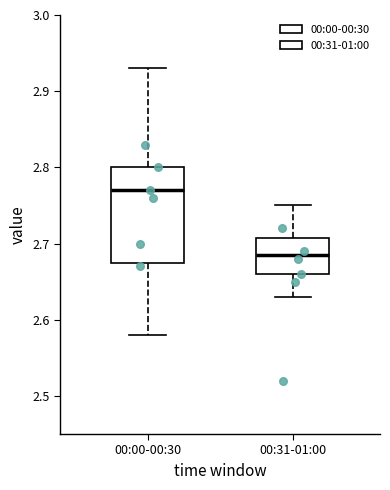

Reading left to right, transcribe this box plot: for each box, give where its median line is, the range the box spans, and where its two whiskers end, as read against the y-axis. The values are not printed on the chart, so give them approximately, as read against the axis.

00:00-00:30: median 2.77, box 2.68 to 2.80, whiskers 2.58 to 2.93
00:31-01:00: median 2.69, box 2.66 to 2.71, whiskers 2.63 to 2.75